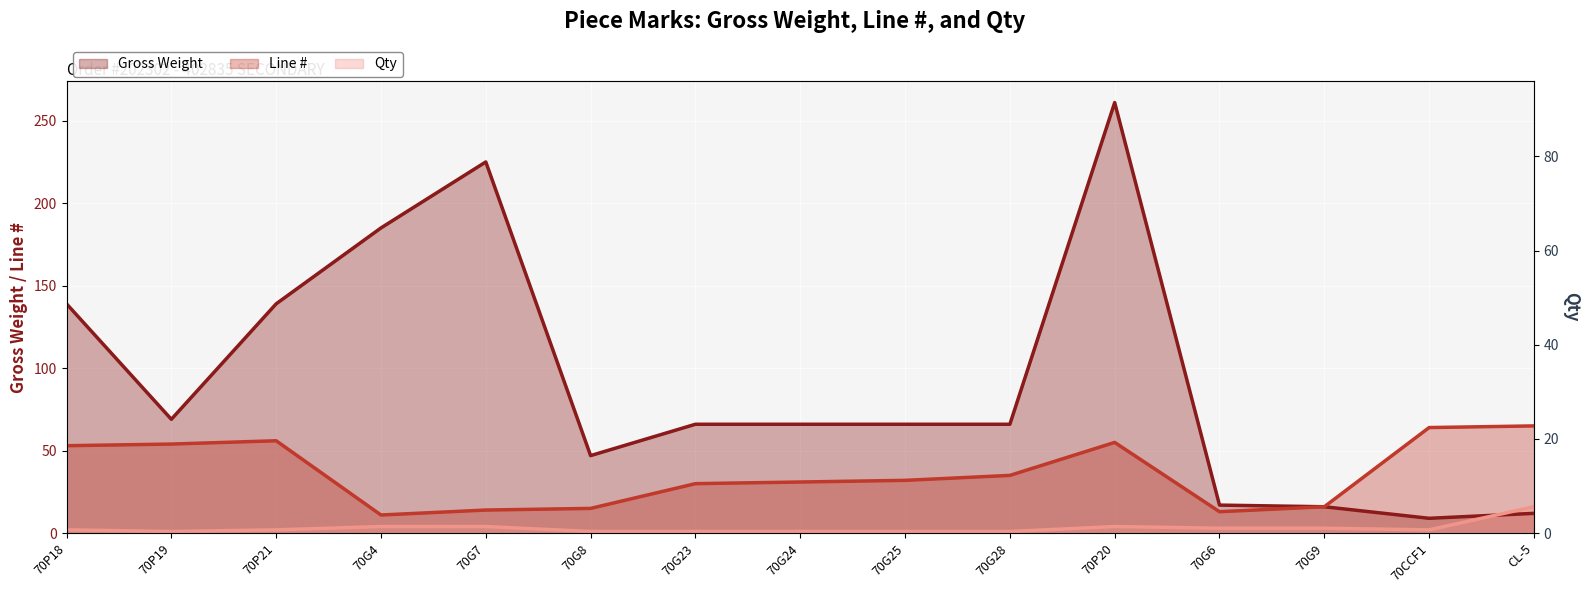

Is the value of Gross Weight at 70G8 greater than the value of Line # at 70G9?

Yes